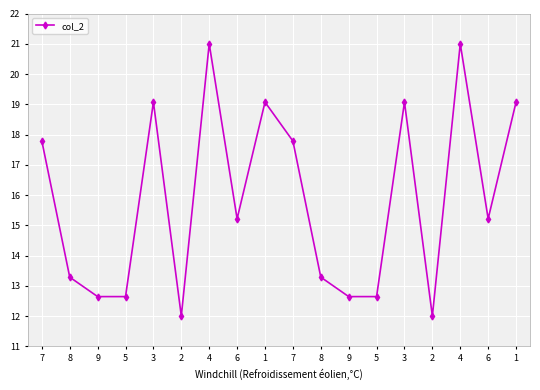

Reading right to left, transcribe all the data shown in this chart.

1=19.1	6=15.2	4=21.0	2=12.0	3=19.1	5=12.6	9=12.6	8=13.3	7=17.8	1=19.1	6=15.2	4=21.0	2=12.0	3=19.1	5=12.6	9=12.6	8=13.3	7=17.8